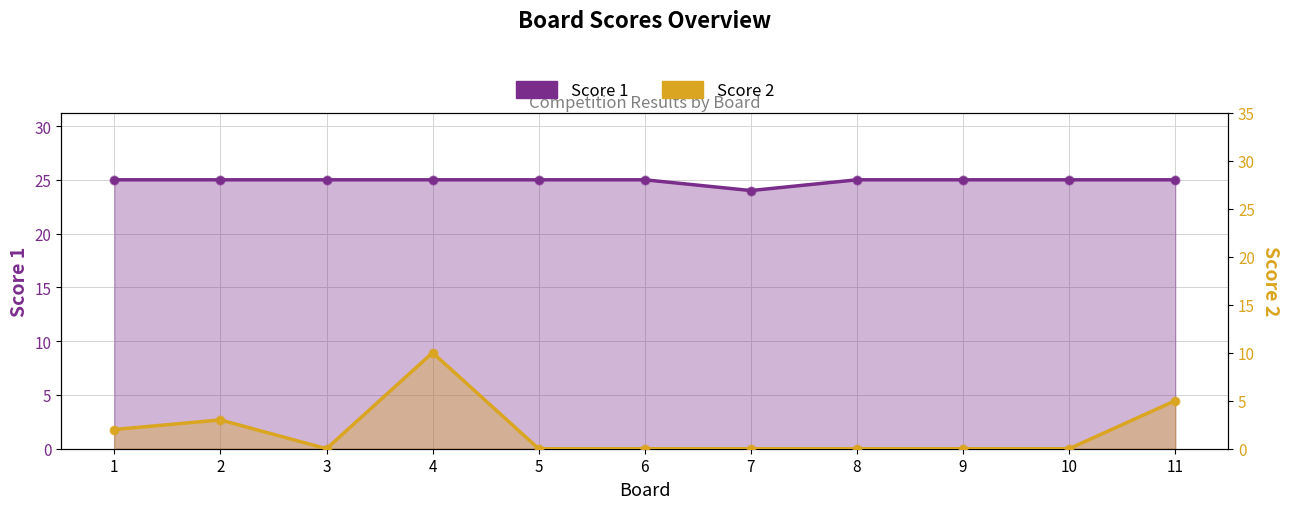

At how many categories does at least one series exceed 24?

10